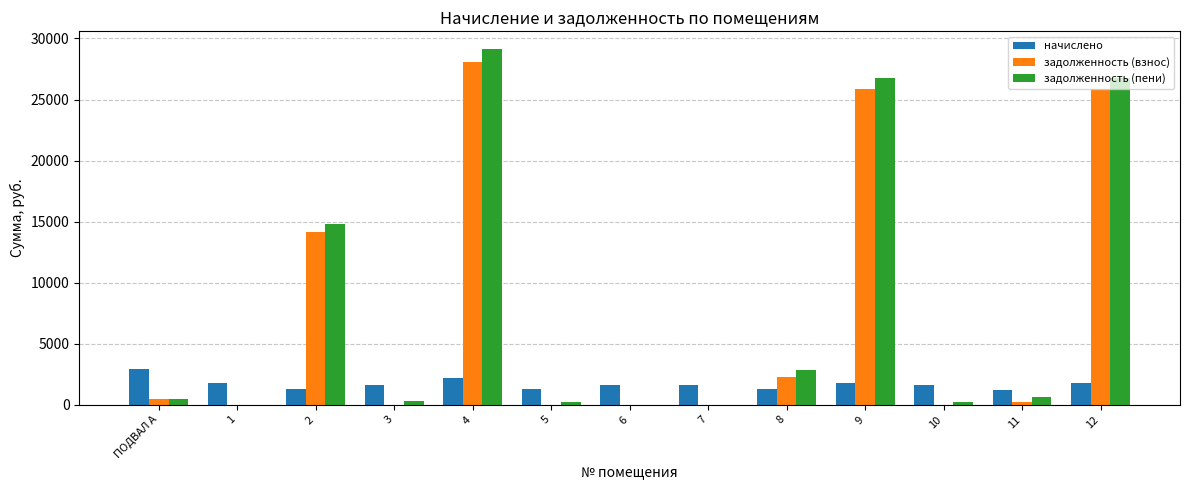

What is the total value across all series at 9?

54372.0